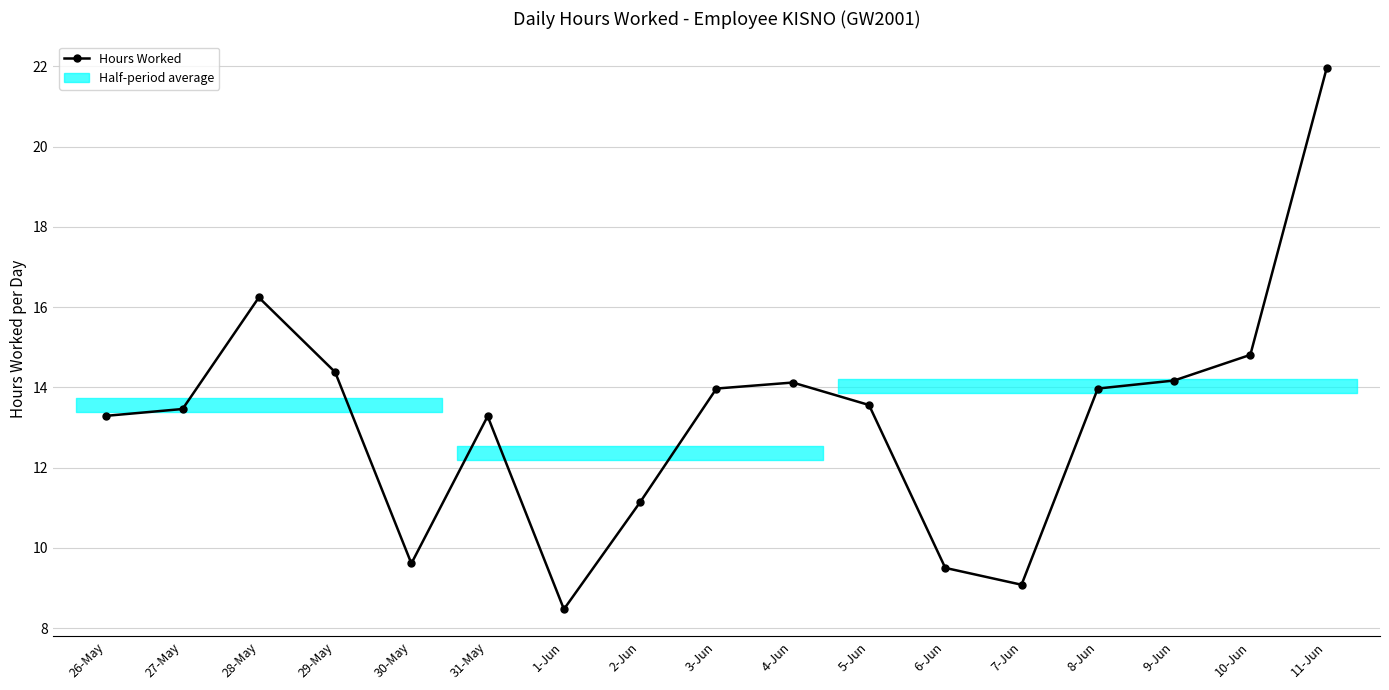

Does the chart have visible grid lines?

Yes